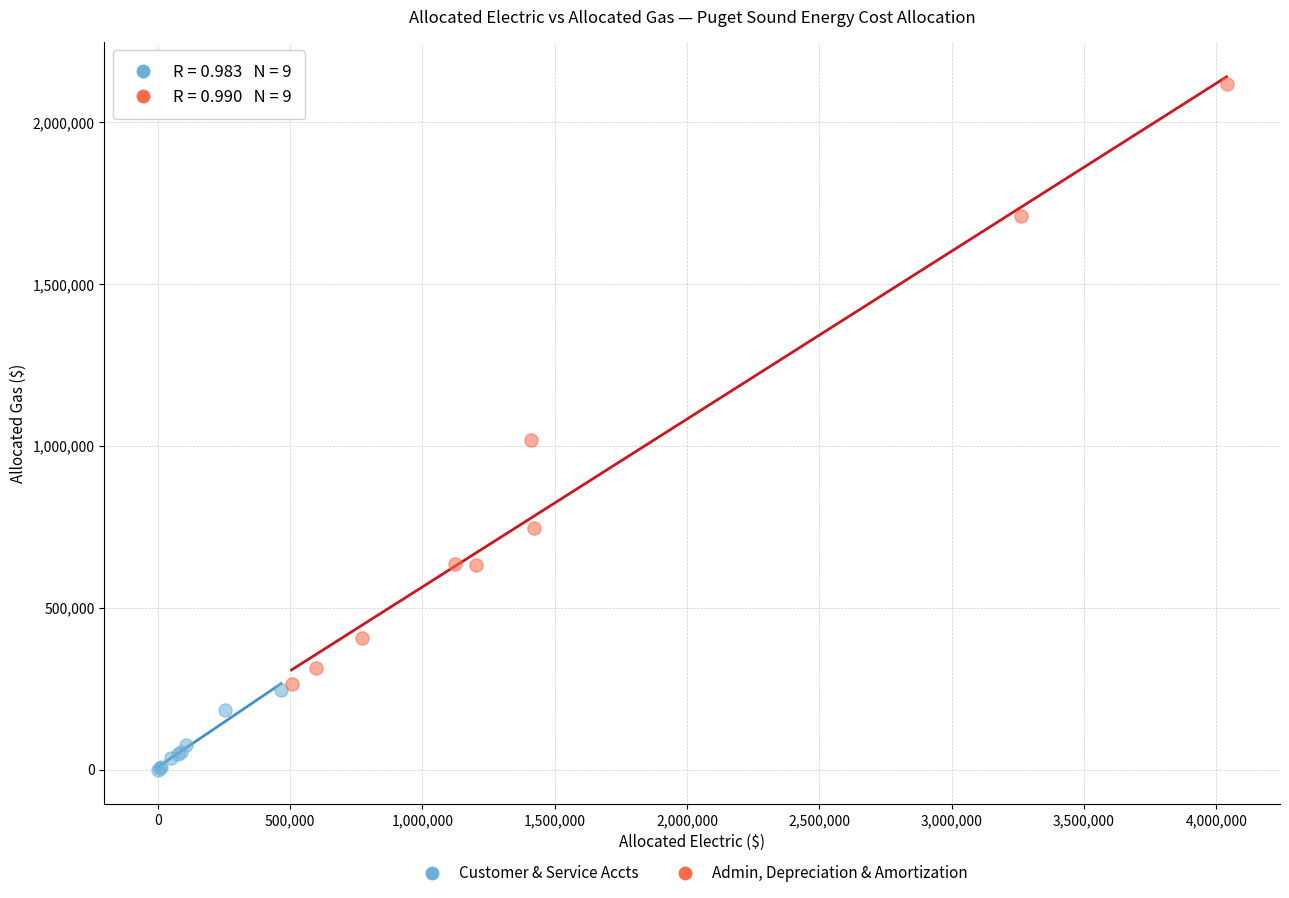

Which series has the largest Y range (max minus min)?

Admin, Depreciation & Amortization